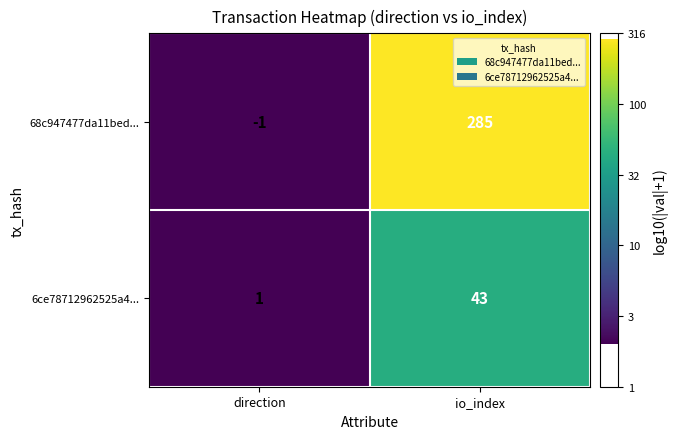

At which label is 68c947477da11bed... closest to 142?

direction